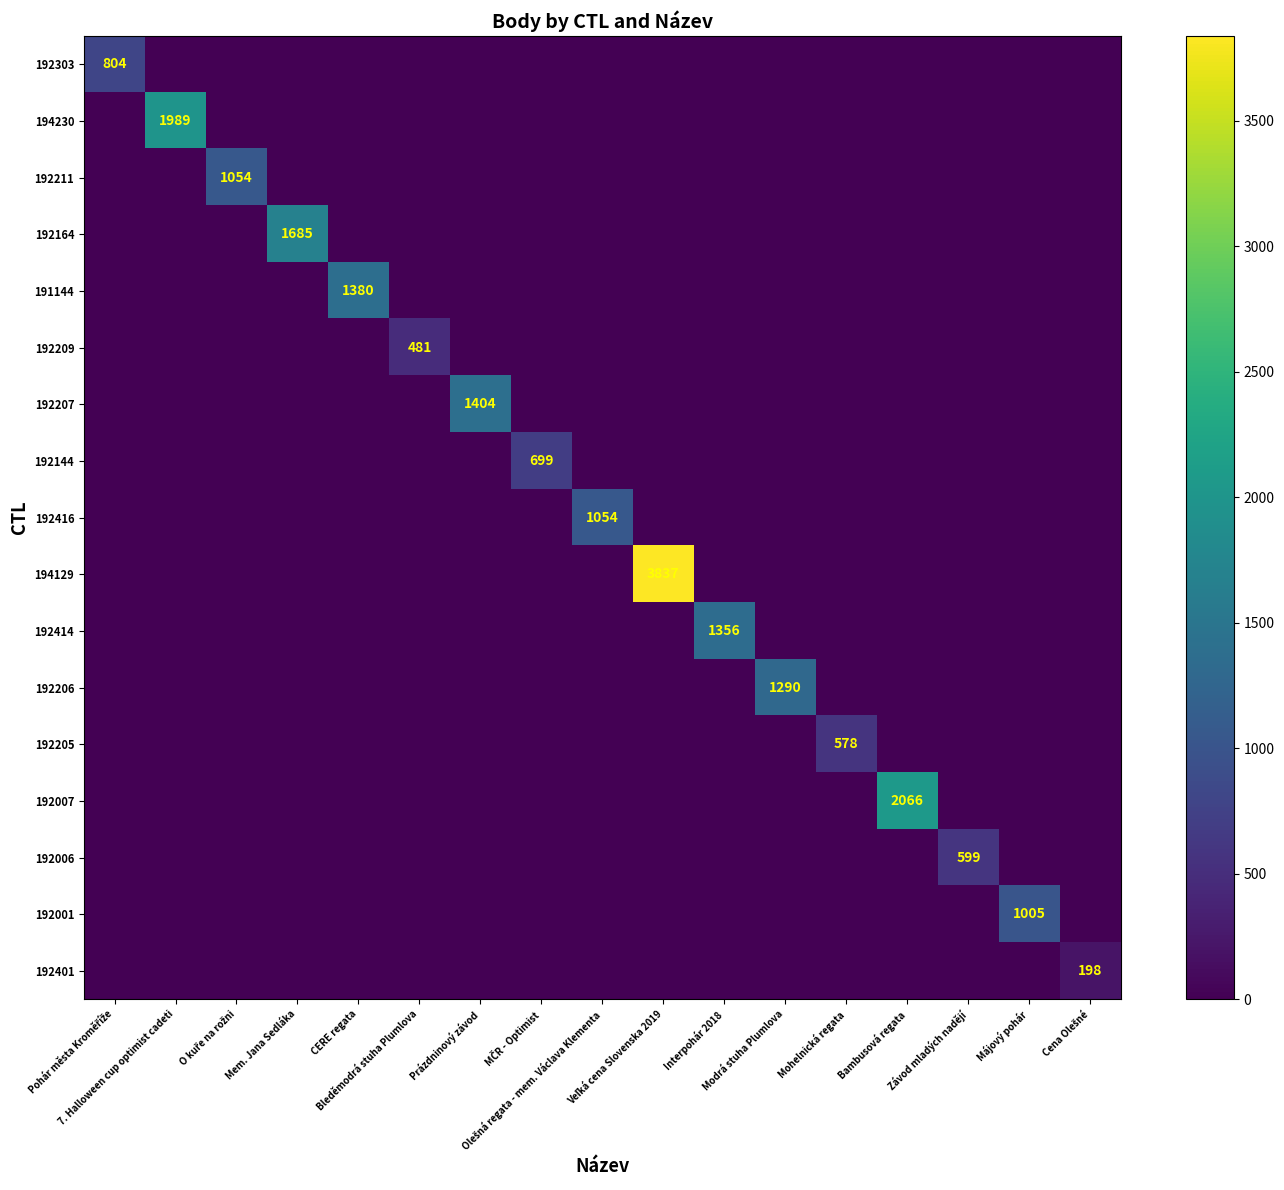

Is the value of 192211 at Veľká cena Slovenska 2019 greater than the value of 192206 at MČR - Optimist?

No